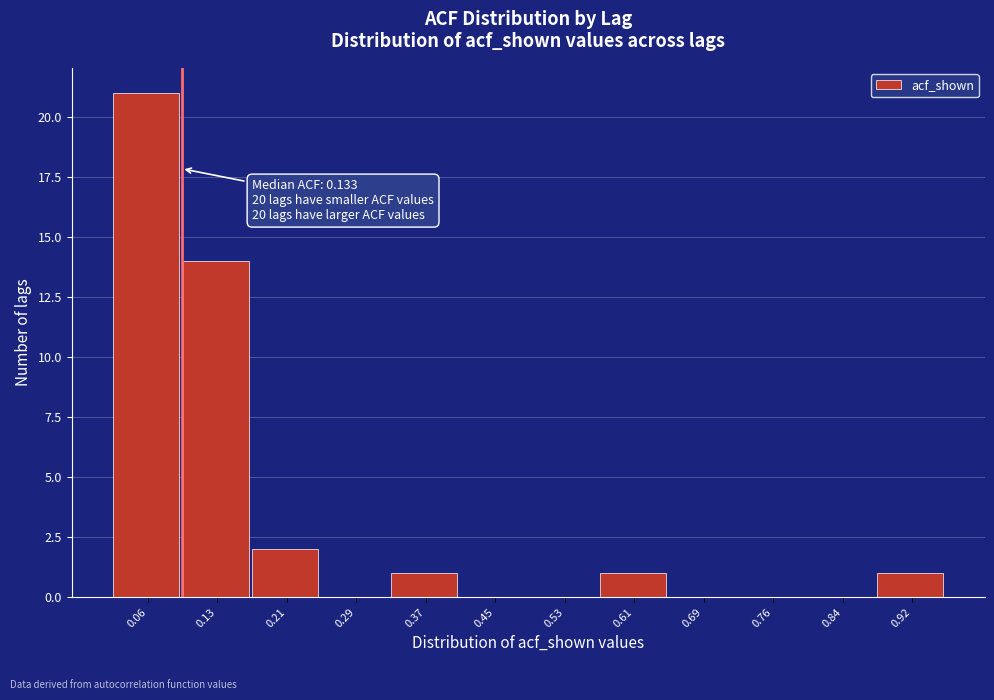

Reading left to right, what are all the values shown in this chart?

0.06=21	0.13=14	0.21=2	0.29=0	0.37=1	0.45=0	0.53=0	0.61=1	0.69=0	0.76=0	0.84=0	0.92=1